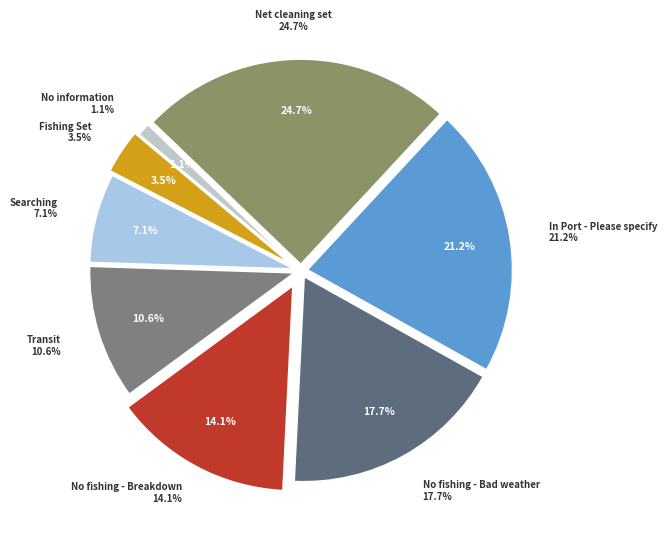

Is there any slice that represents more than half of the pie?

No